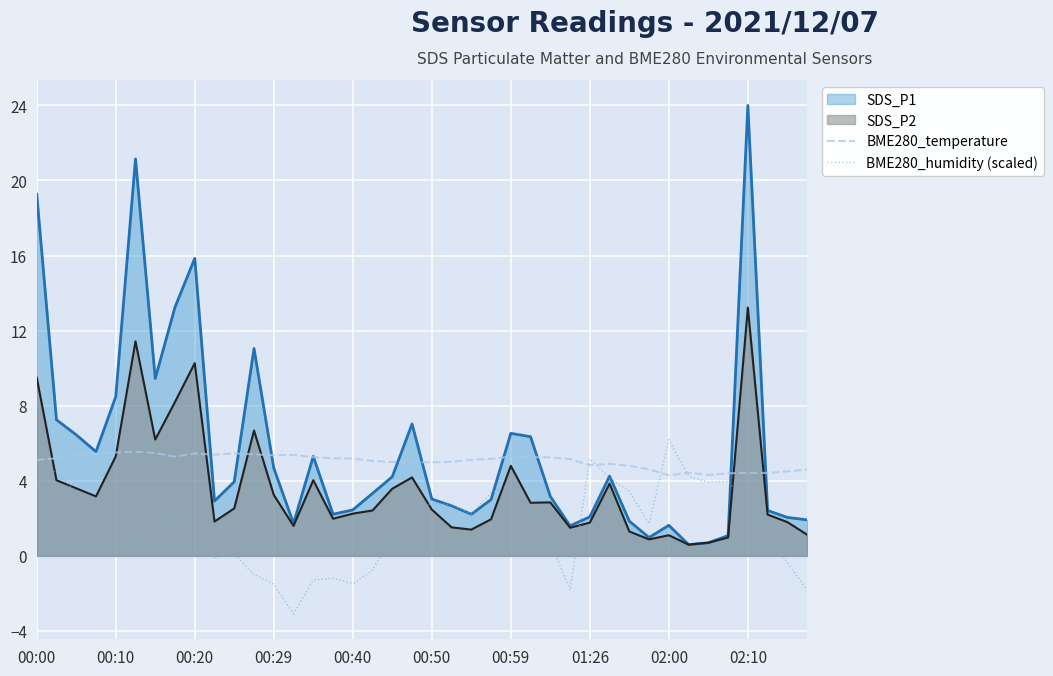

True or false: BME280_temperature has more than 1 interior local peaks.

True